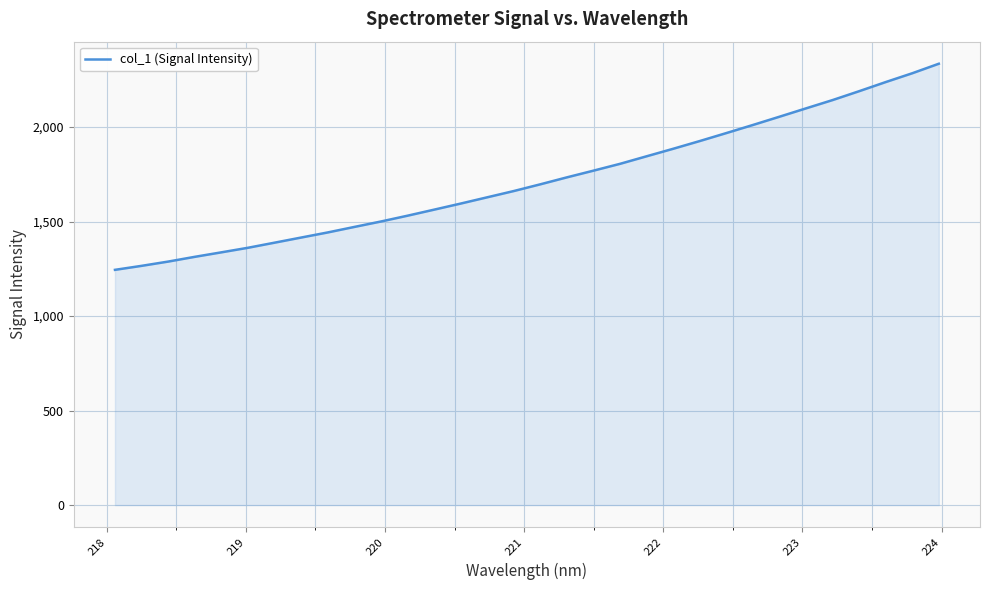

What is the maximum value shown in the chart?

2335.2